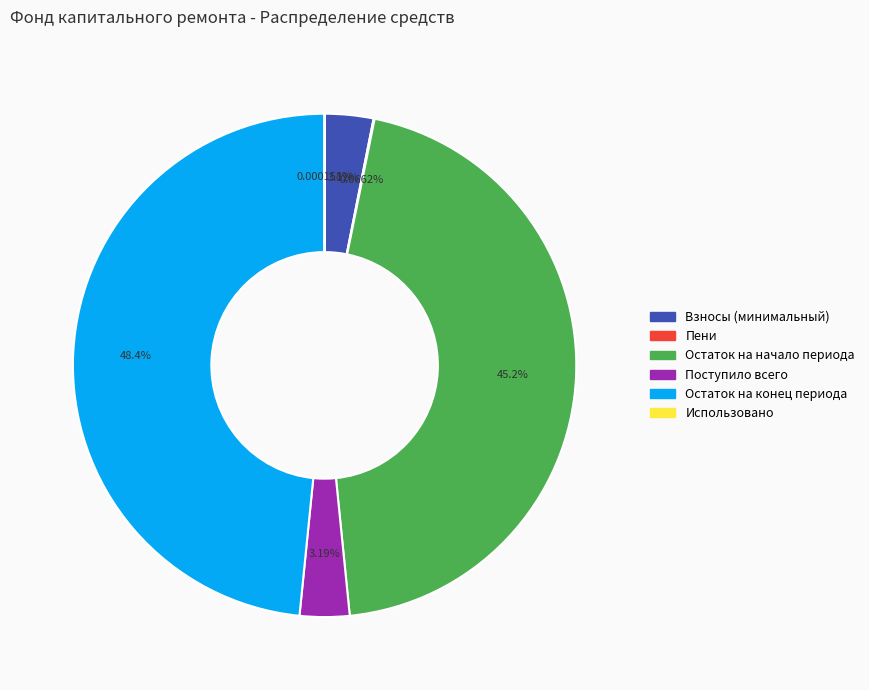

Is there any slice that represents more than half of the pie?

No